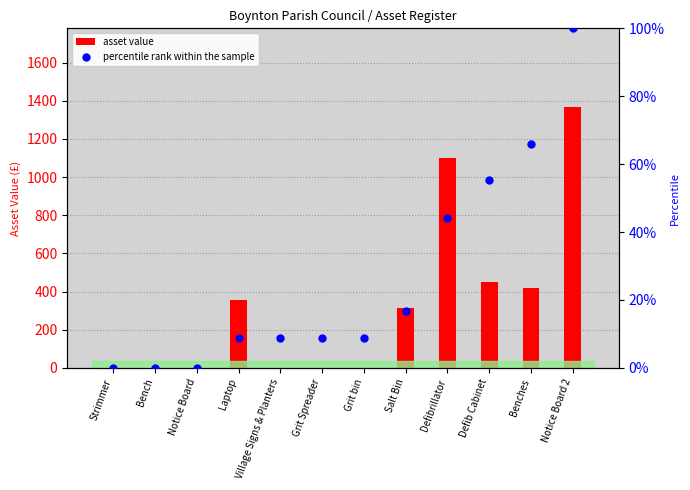

Which series reaches the maximum Y coordinate?

asset value